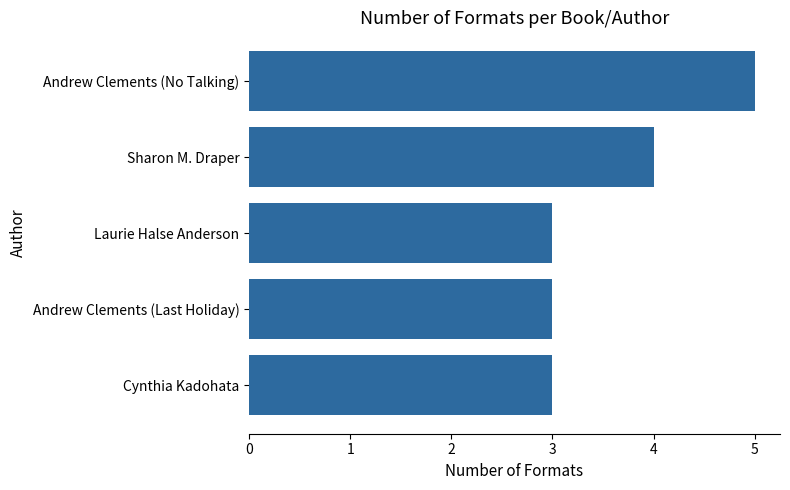

What is the approximate value at Andrew Clements (No Talking)?

5